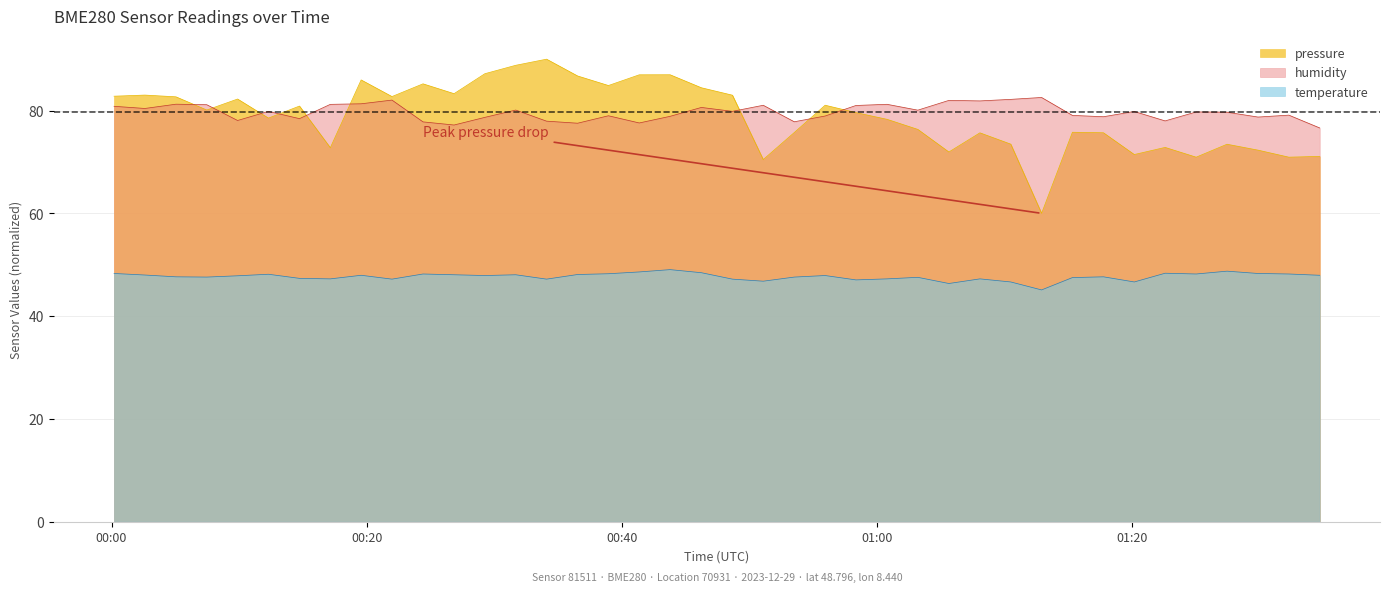

How many lines are shown in the chart?

3